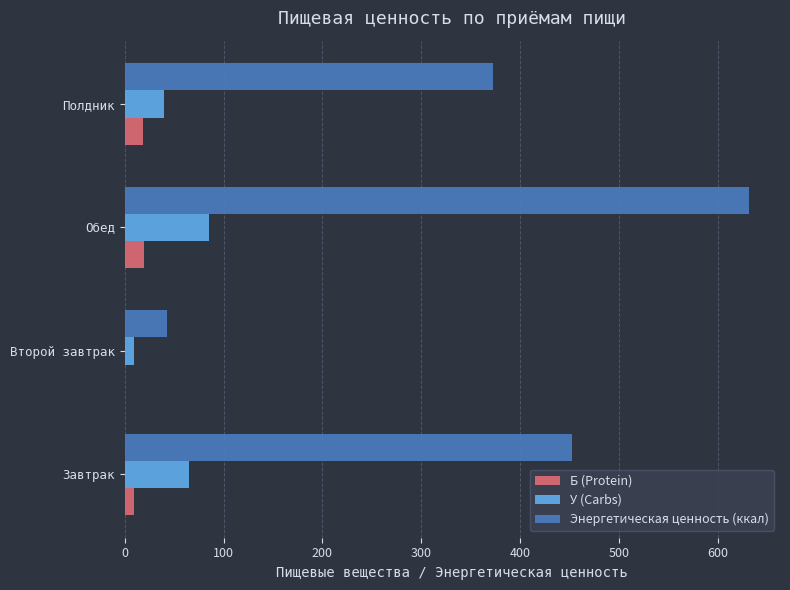

At which label is Энергетическая ценность (ккал) closest to 337?

Полдник